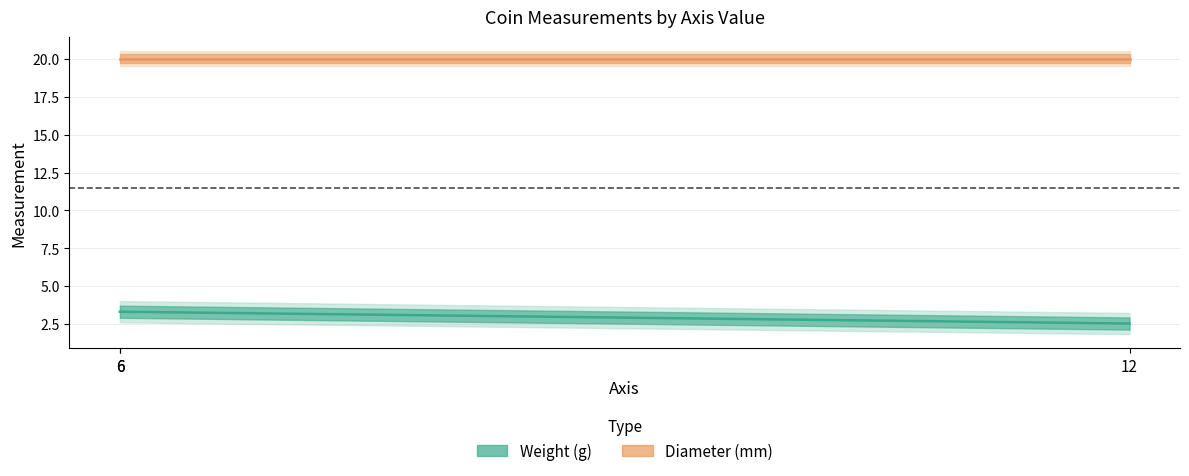

Where is weight nearest to the value 2?

12